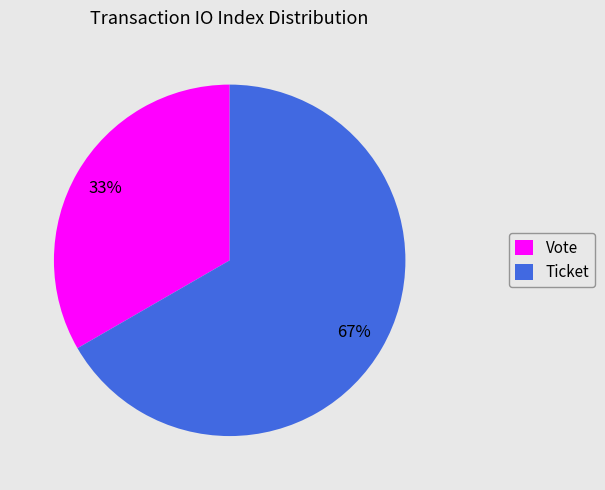

Which slice represents more than half of the pie?

Ticket